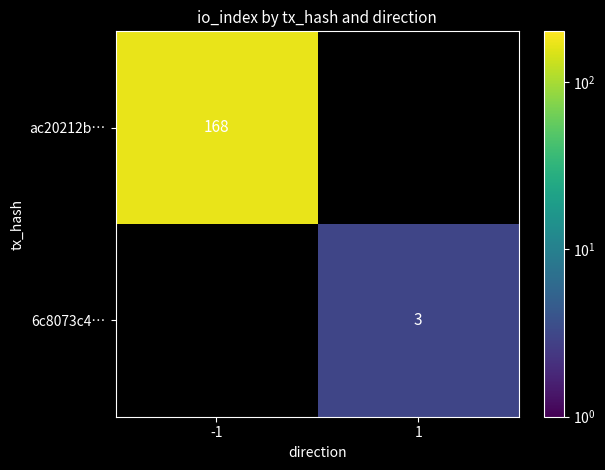

At how many categories does at least one series exceed 87?

1